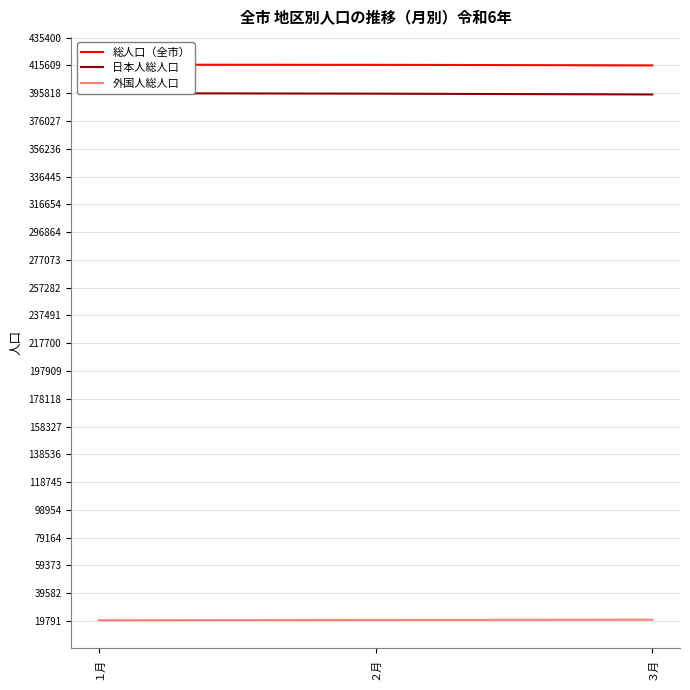

What are all the series names shown in the legend?

総人口（全市）, 日本人総人口, 外国人総人口